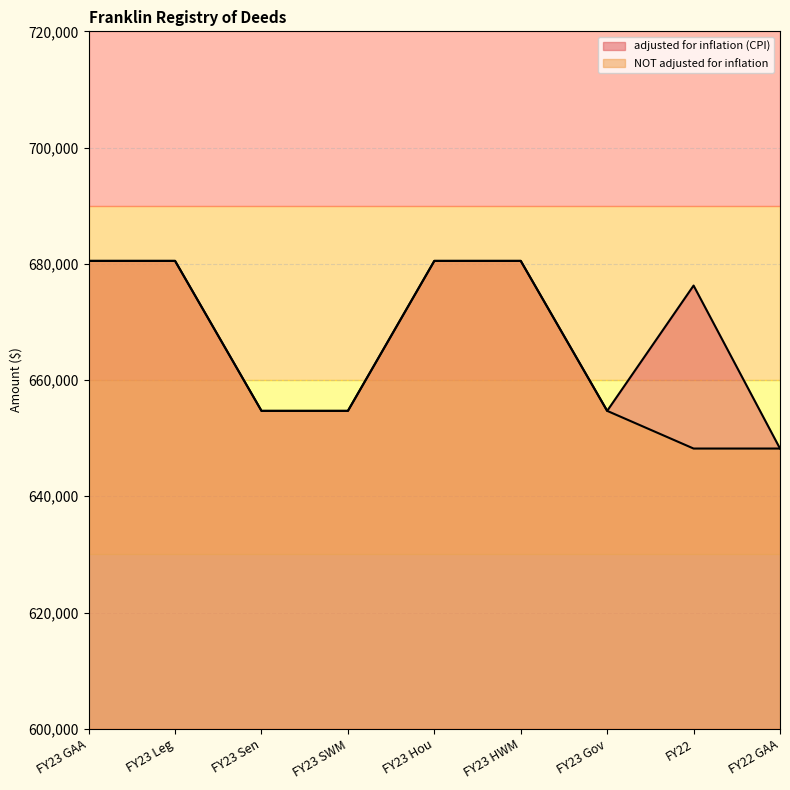

True or false: NOT adjusted for inflation has more than 2 interior local peaks.

False